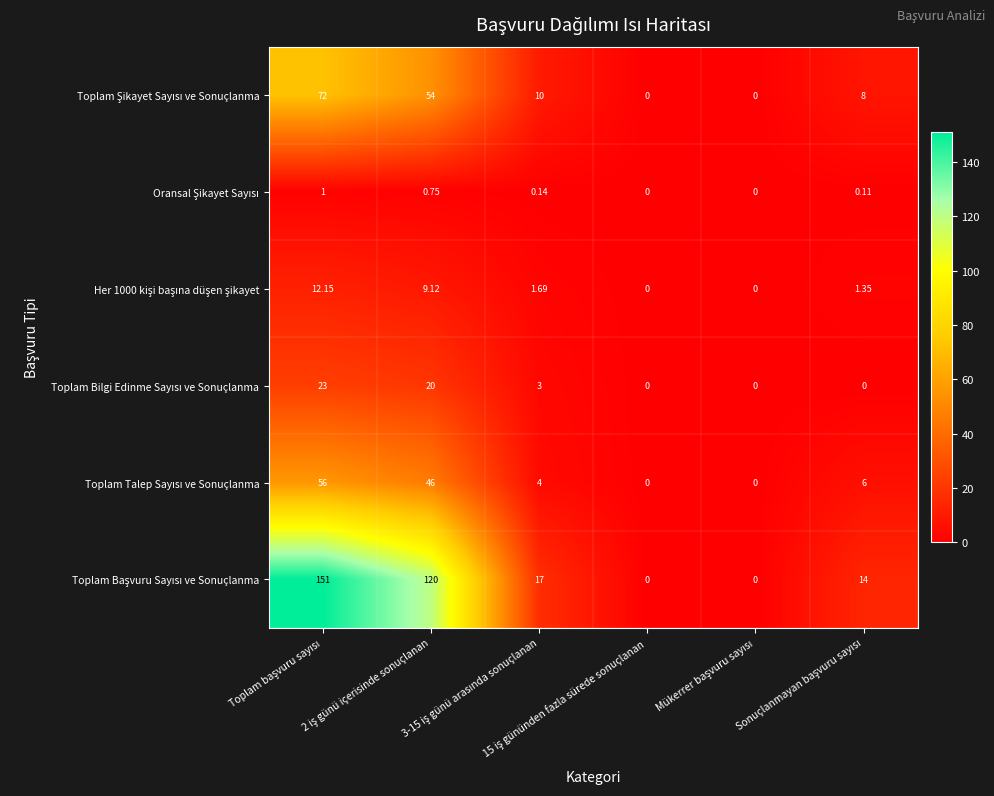

How many categories are shown in the chart?

6